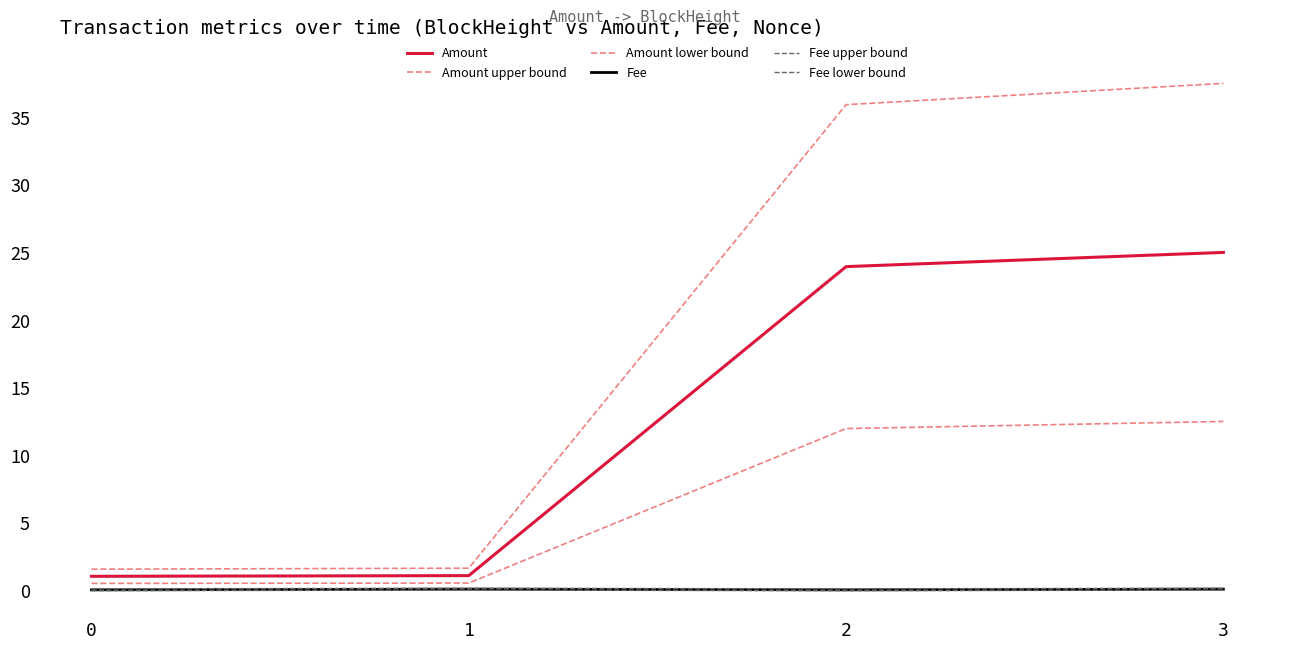

How many lines are shown in the chart?

6